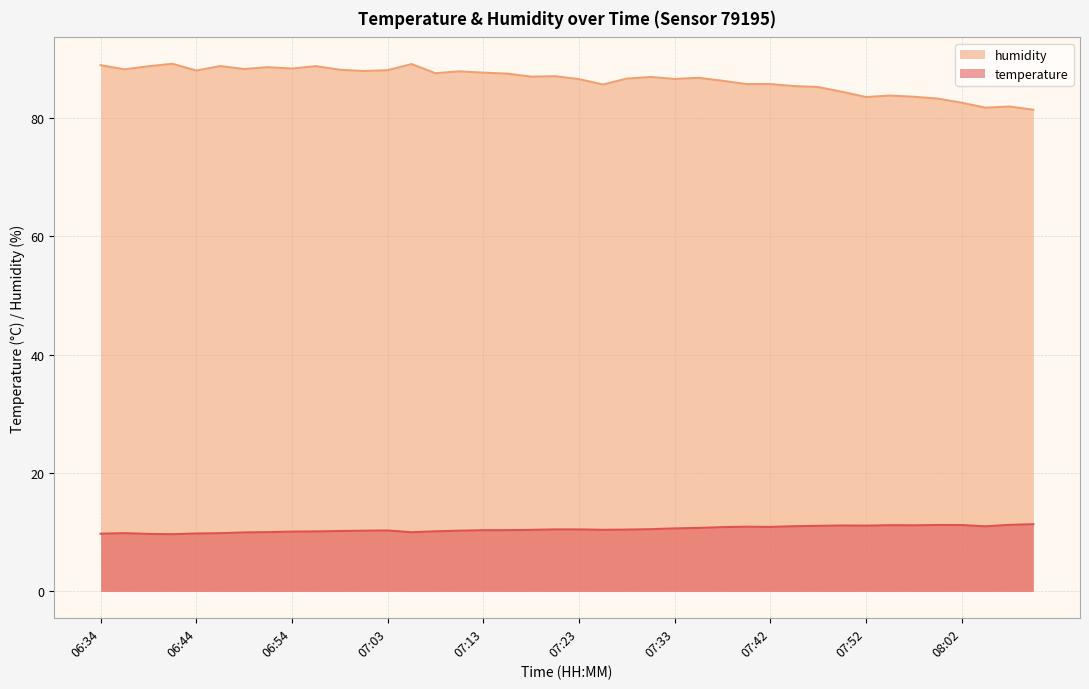

Which series has the largest total across all categories?

humidity